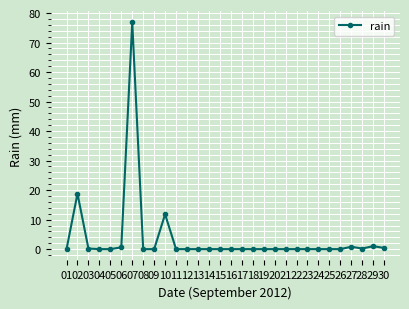

At which category does the data reach its first local peak?

02